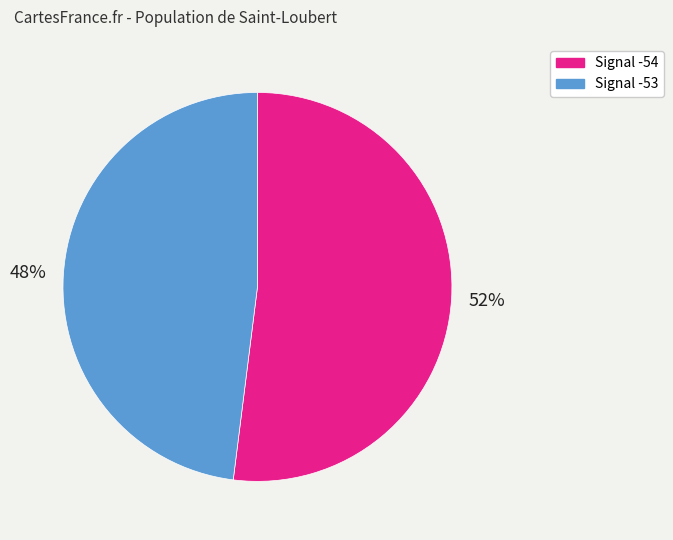

Does any single category account for the majority?

Yes